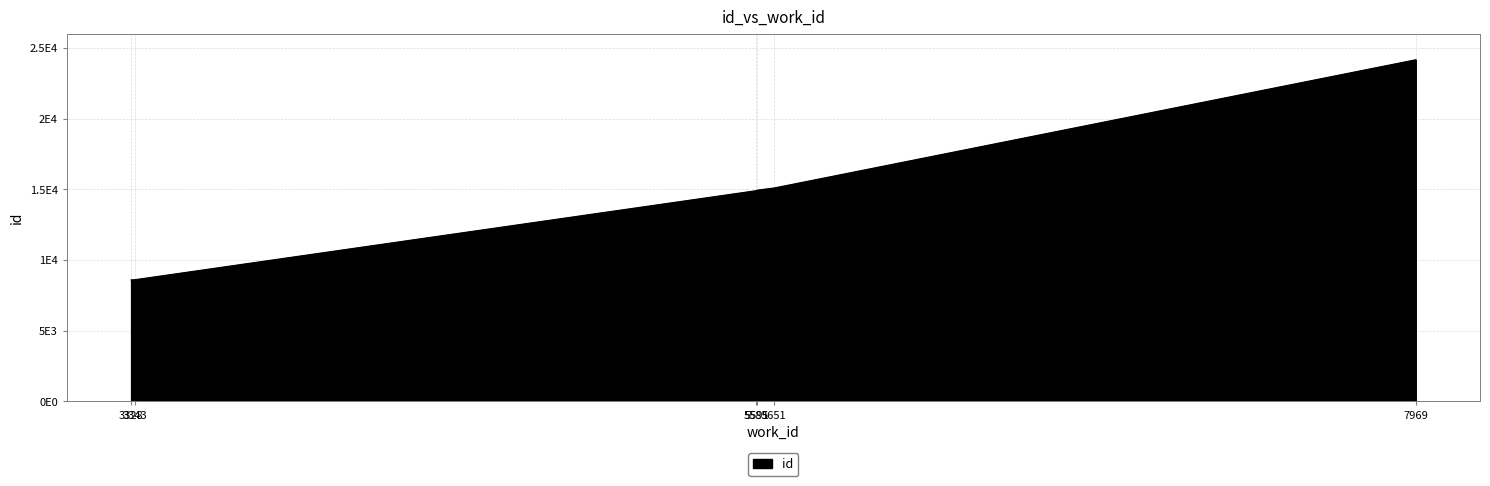

At which label is the value closest to 16387?

5651